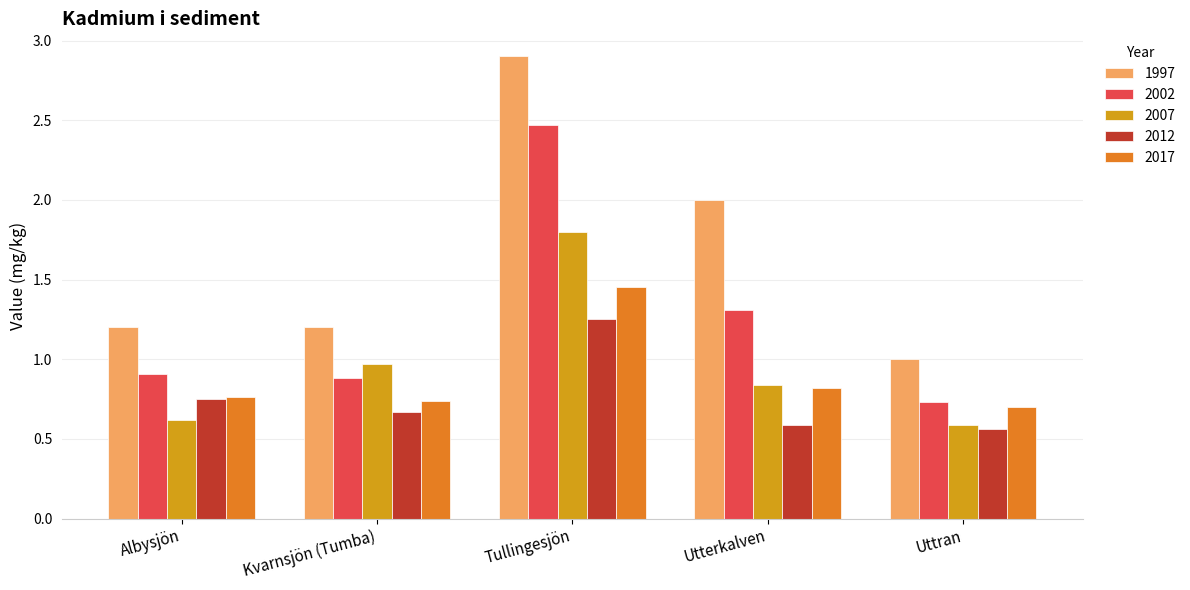

Which series has the largest range (max minus min)?

1997